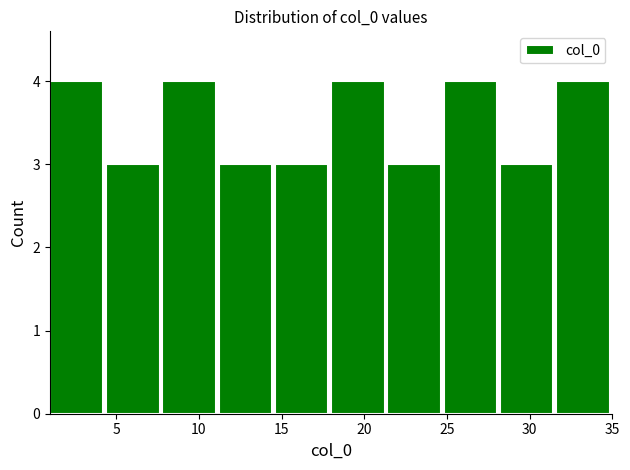

What is the height of the bar covering 4.4 to 7.8 on the x-axis? Neither the bar edges nor the heights are printed on the chart, so give them approximately, as read against the axes.

3